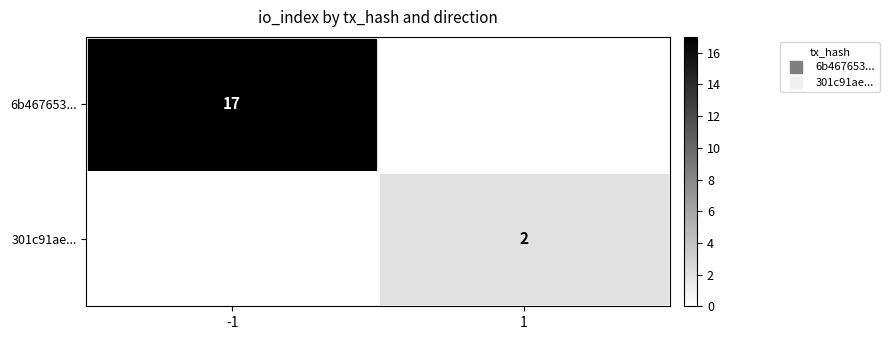

Which label corresponds to the largest value in the chart?

-1